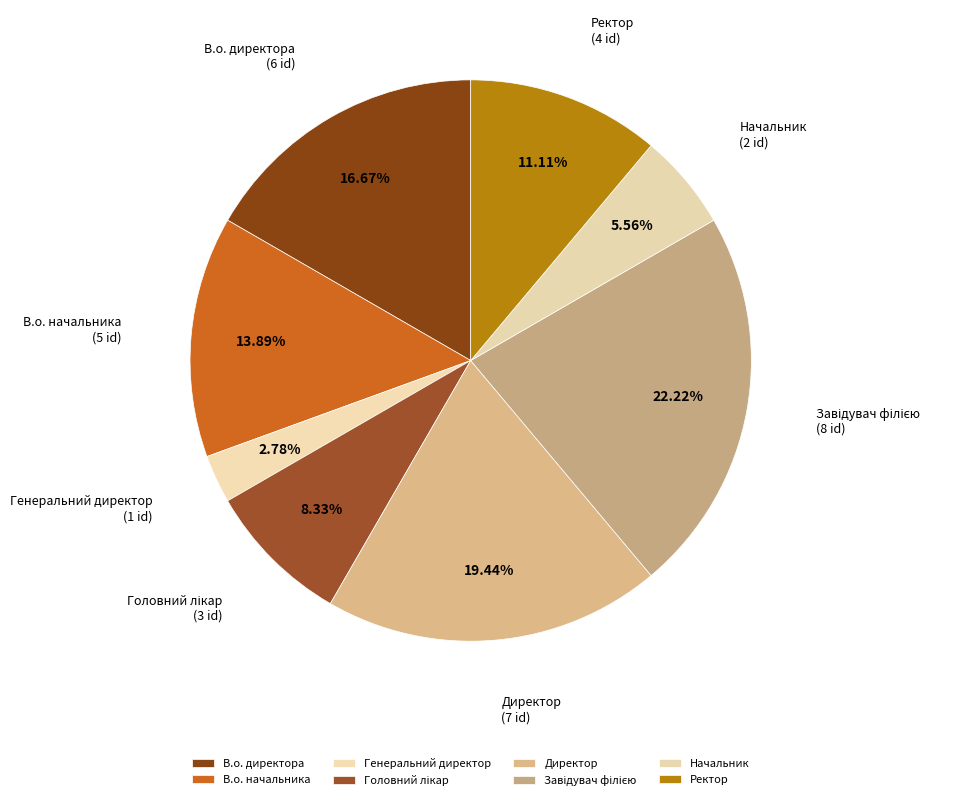

What percentage do Головний лікар and Ректор together represent?

19.4%